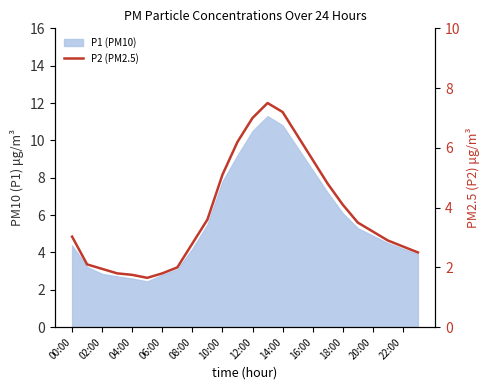

At which label does the data first exceed 3?

00:00